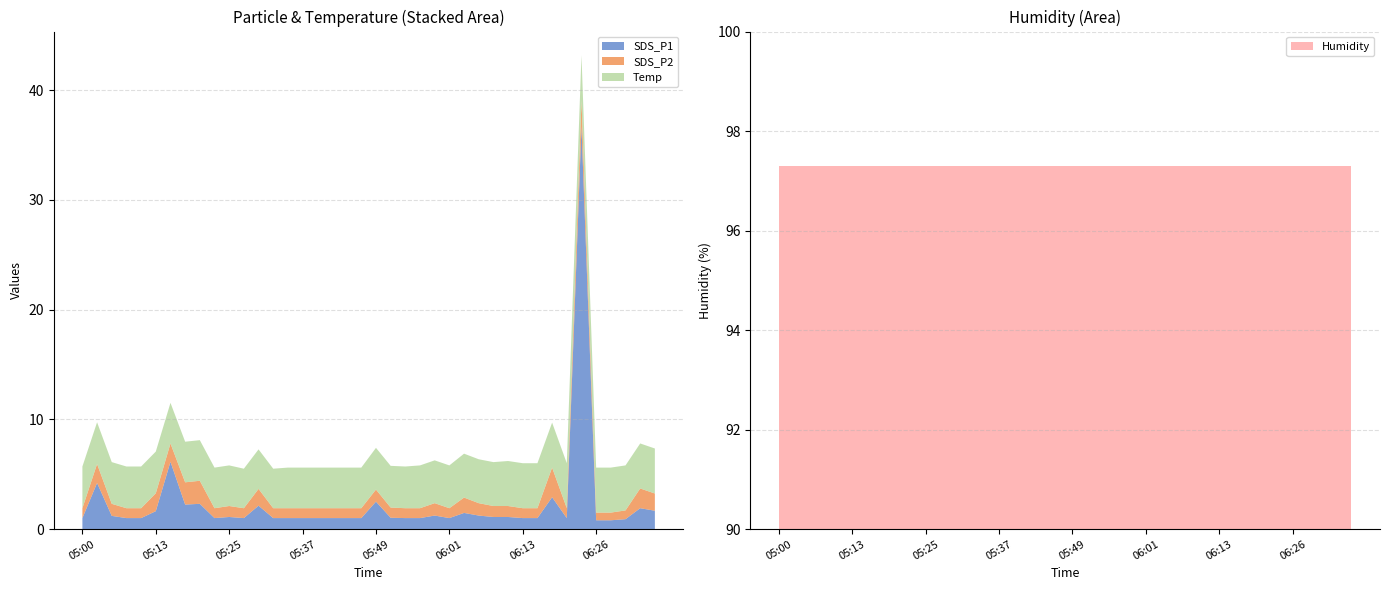

Reading left to right, transcribe all the data shown in this chart.

SDS_P1: 1.0	4.2	1.2	1.0	1.0	1.6	6.1	2.2	2.3	1.0	1.1	1.0	2.1	1.0	1.0	1.0	1.0	1.0	1.0	1.0	2.5	1.0	1.0	1.0	1.2	1.0	1.5	1.2	1.1	1.1	1.0	1.0	2.9	1.0	36.7	0.8	0.8	0.9	1.9	1.7
SDS_P2: 0.9	1.7	1.1	0.9	0.9	1.6	1.7	2.0	2.1	0.9	1.0	0.9	1.5	0.9	0.9	0.9	0.9	0.9	0.9	0.9	1.1	0.9	0.9	0.9	1.1	0.9	1.4	1.1	1.0	1.0	0.9	0.9	2.7	0.9	2.4	0.7	0.7	0.8	1.8	1.6
Temp: 3.8	3.8	3.8	3.8	3.8	3.8	3.7	3.7	3.7	3.7	3.7	3.6	3.6	3.6	3.7	3.7	3.7	3.7	3.7	3.7	3.8	3.8	3.8	3.9	3.9	3.9	4.0	4.0	4.0	4.1	4.1	4.1	4.1	4.1	4.1	4.1	4.1	4.1	4.1	4.1
Humidity: 97.3	97.3	97.3	97.3	97.3	97.3	97.3	97.3	97.3	97.3	97.3	97.3	97.3	97.3	97.3	97.3	97.3	97.3	97.3	97.3	97.3	97.3	97.3	97.3	97.3	97.3	97.3	97.3	97.3	97.3	97.3	97.3	97.3	97.3	97.3	97.3	97.3	97.3	97.3	97.3